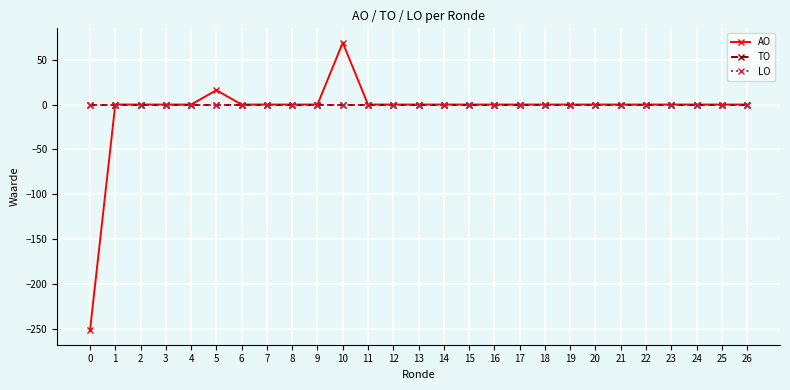

Reading left to right, extract all data points from this chart.

AO: -252	0	0	0	0	16	0	0	0	0	69	0	0	0	0	0	0	0	0	0	0	0	0	0	0	0	0
TO: 0	0	0	0	0	0	0	0	0	0	0	0	0	0	0	0	0	0	0	0	0	0	0	0	0	0	0
LO: 0	0	0	0	0	0	0	0	0	0	0	0	0	0	0	0	0	0	0	0	0	0	0	0	0	0	0